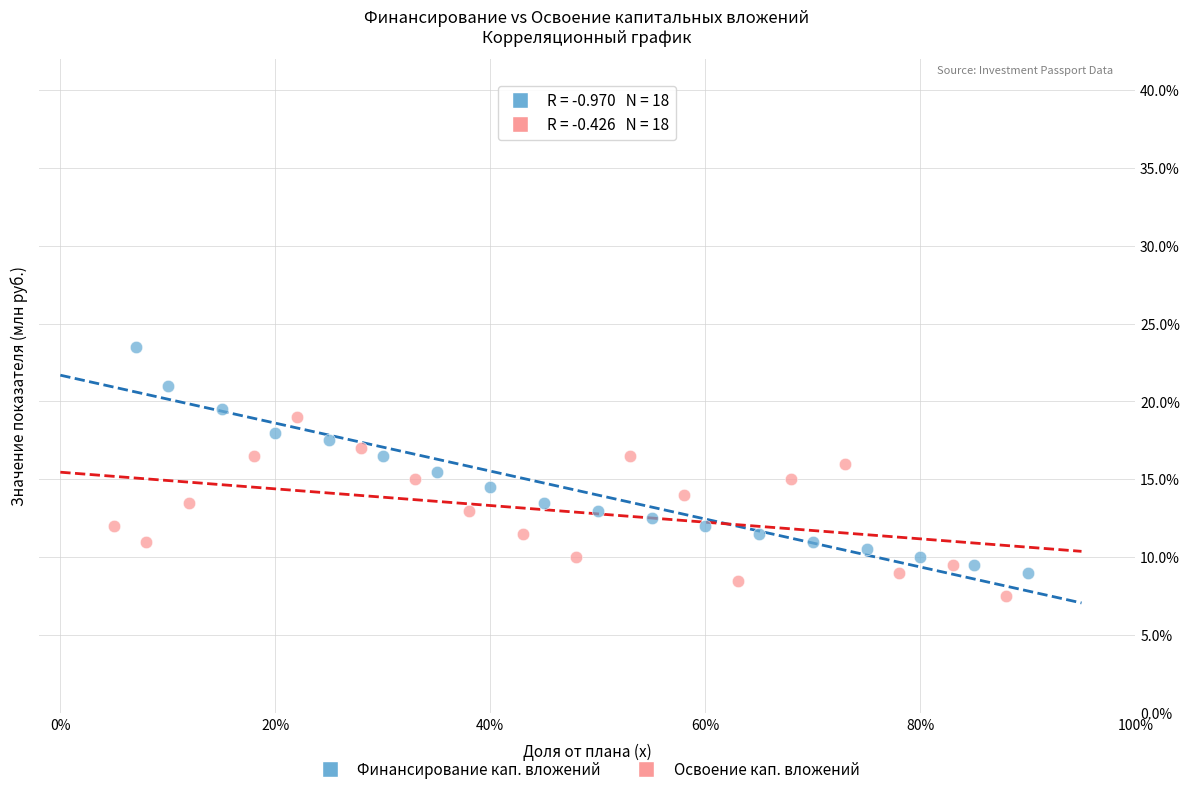

Which series contains the highest Y value?

Финансирование кап. вложений